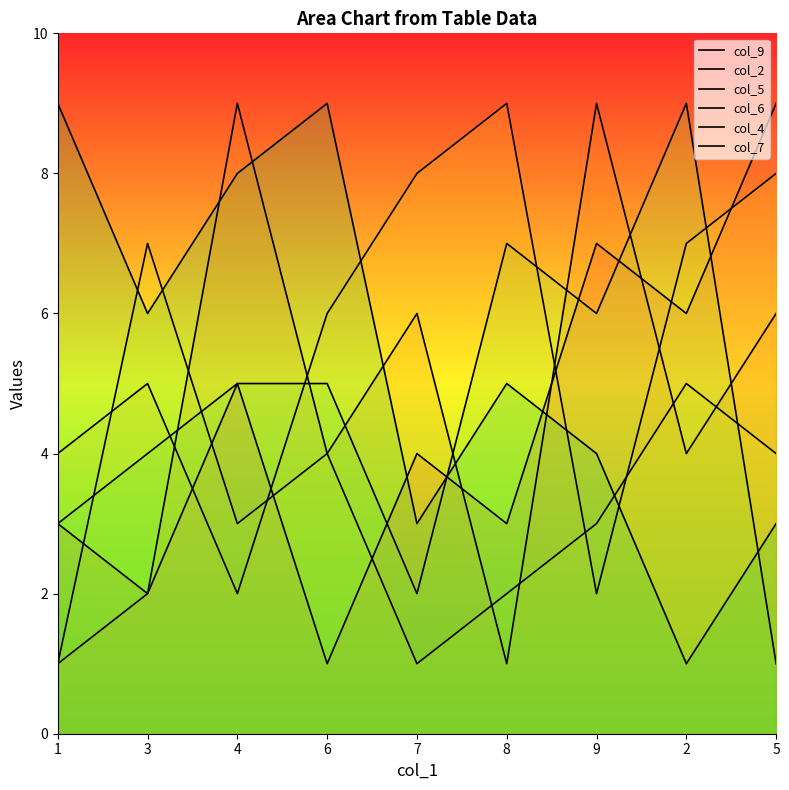

After their last crossing, which series has the higher values: col_6 or col_2?

col_2